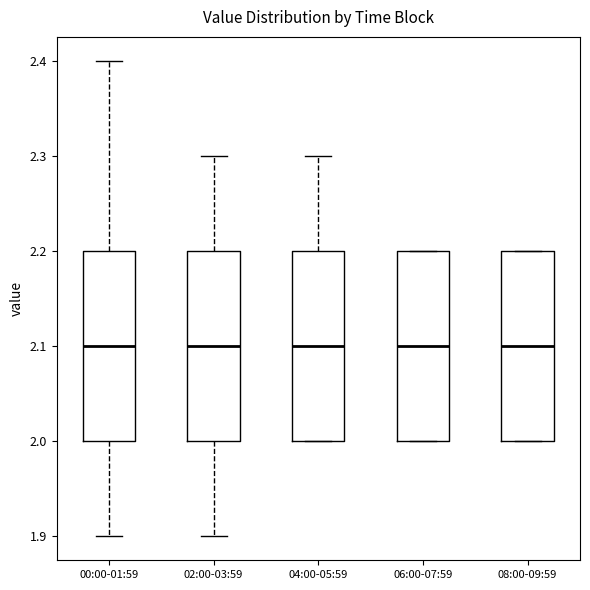

Reading left to right, read every box against the y-axis: the position of its median line, the range the box covers, and the ends of its whiskers. The values are not printed on the chart, so give them approximately, as read against the axis.

00:00-01:59: median 2.1, box 2.0 to 2.2, whiskers 1.9 to 2.4
02:00-03:59: median 2.1, box 2.0 to 2.2, whiskers 1.9 to 2.3
04:00-05:59: median 2.1, box 2.0 to 2.2, whiskers 2.0 to 2.3
06:00-07:59: median 2.1, box 2.0 to 2.2, whiskers 2.0 to 2.2
08:00-09:59: median 2.1, box 2.0 to 2.2, whiskers 2.0 to 2.2